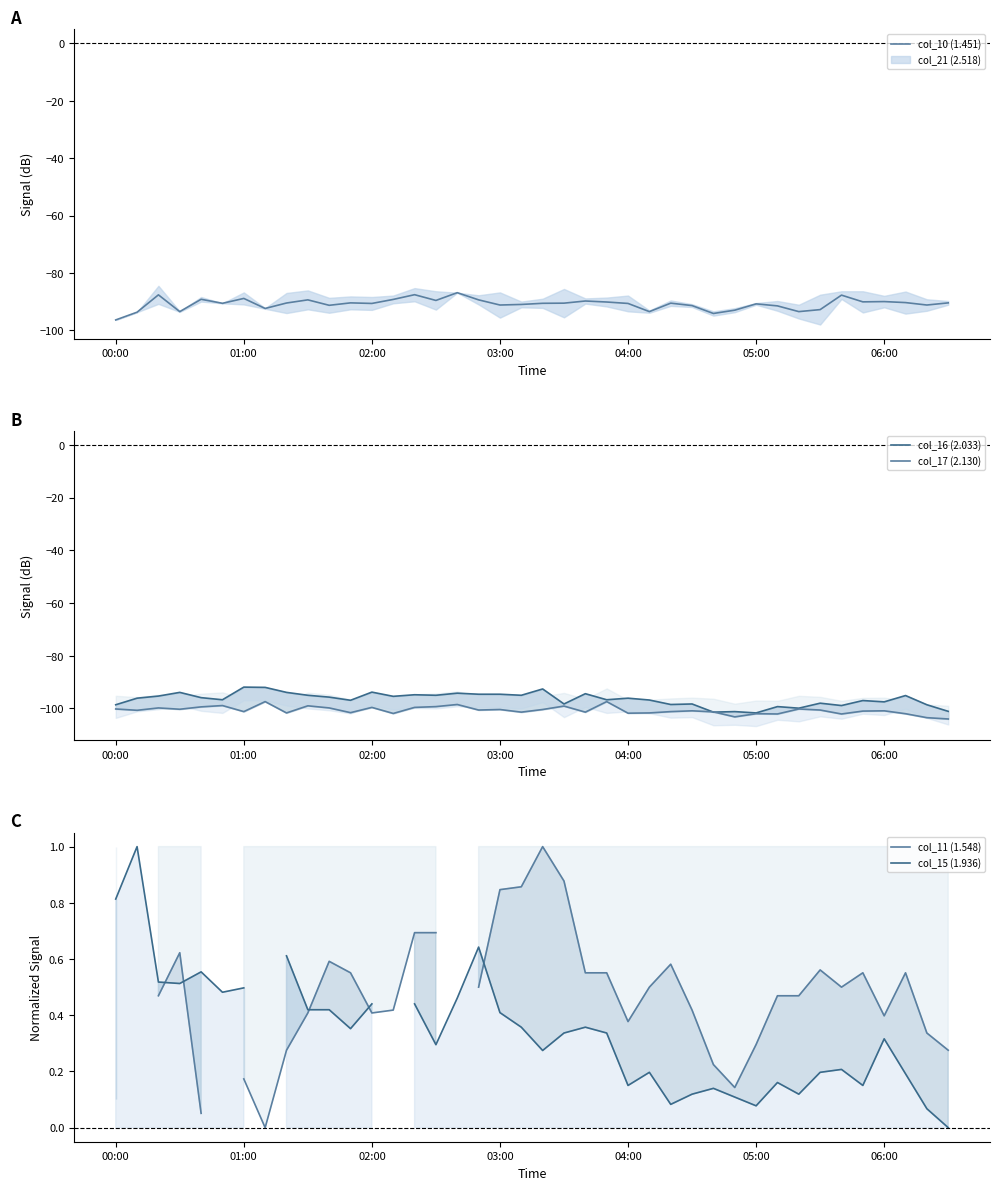

Does the chart display data point markers on the line(s)?

No